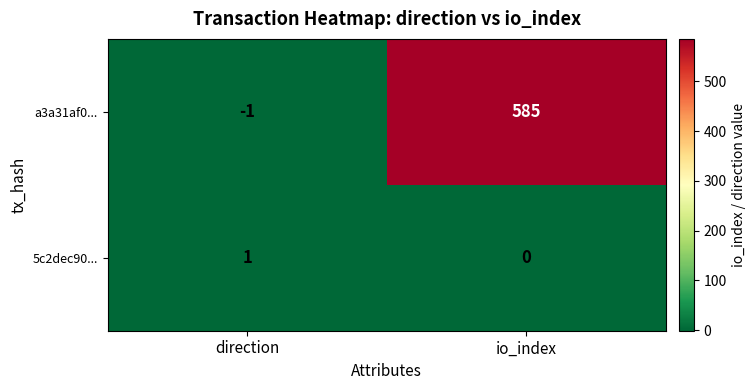

What is the total value across all series at io_index?

585